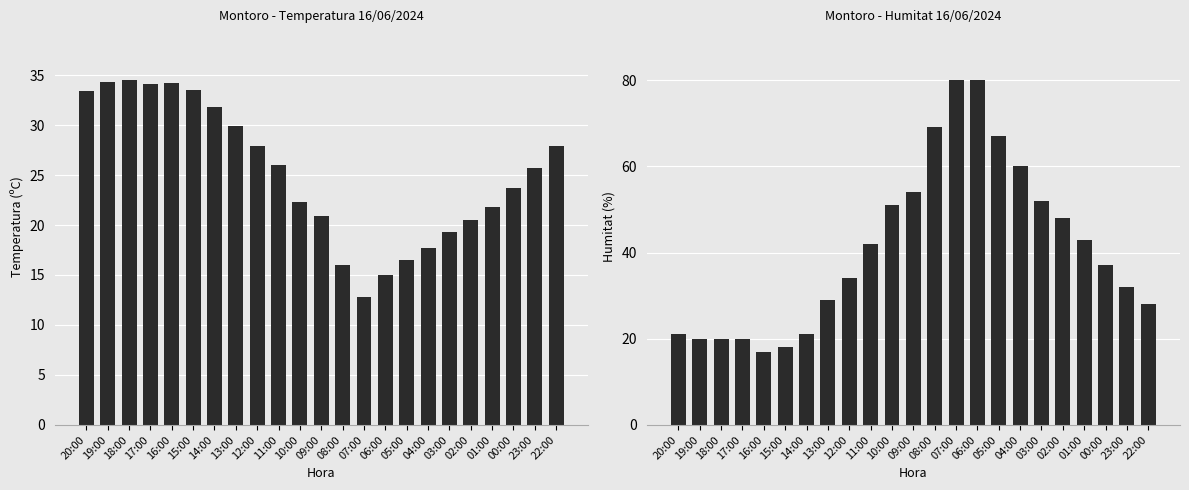

Where is Humitat (%) nearest to the value 48?

02:00